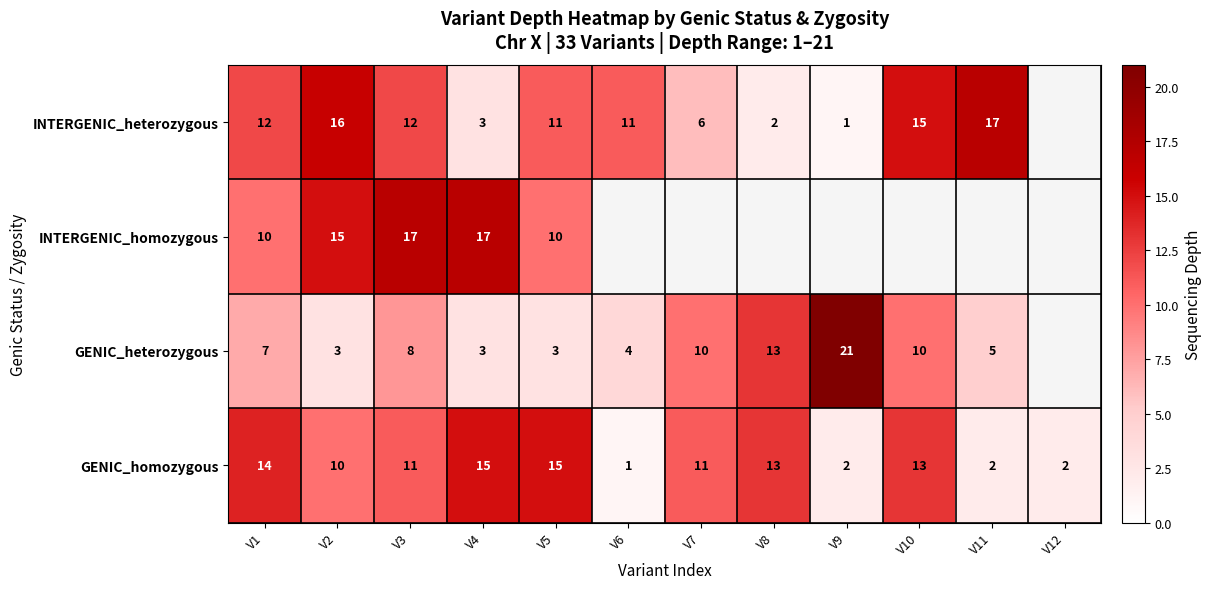

The GENIC_heterozygous series shows 5 at V7. True or false?

False